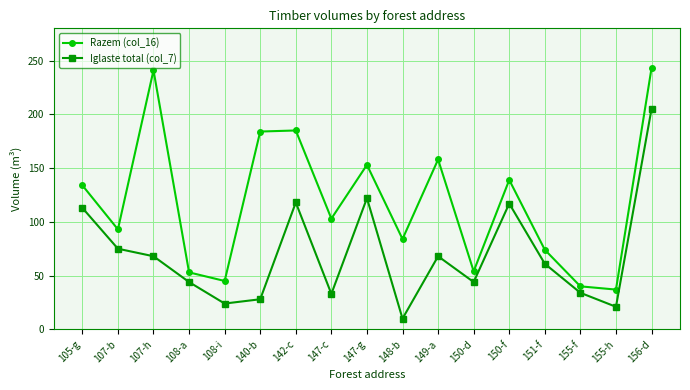

Rank the series at 147-g from highest to lowest value.

Razem (col_16), Iglaste total (col_7)